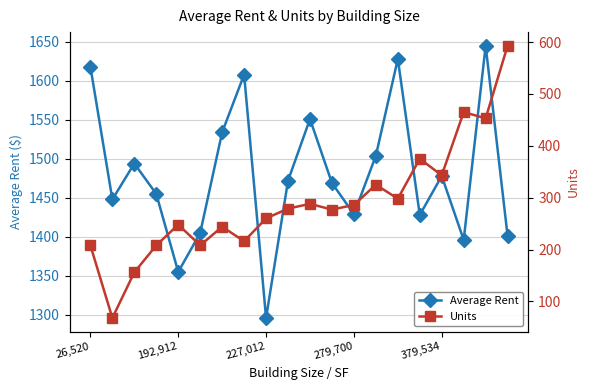

What is the sum of all Units values?

5798